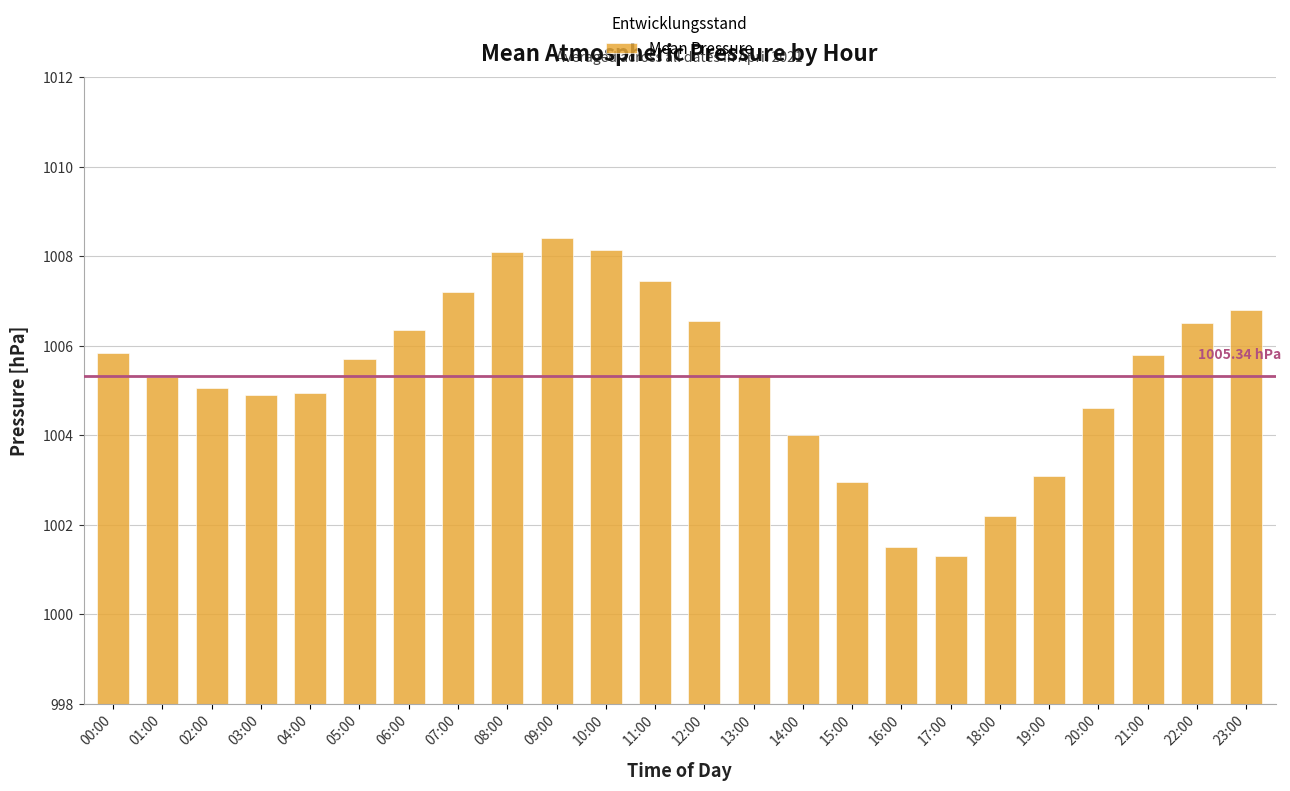

At which label does the data first exceed 1005?

00:00